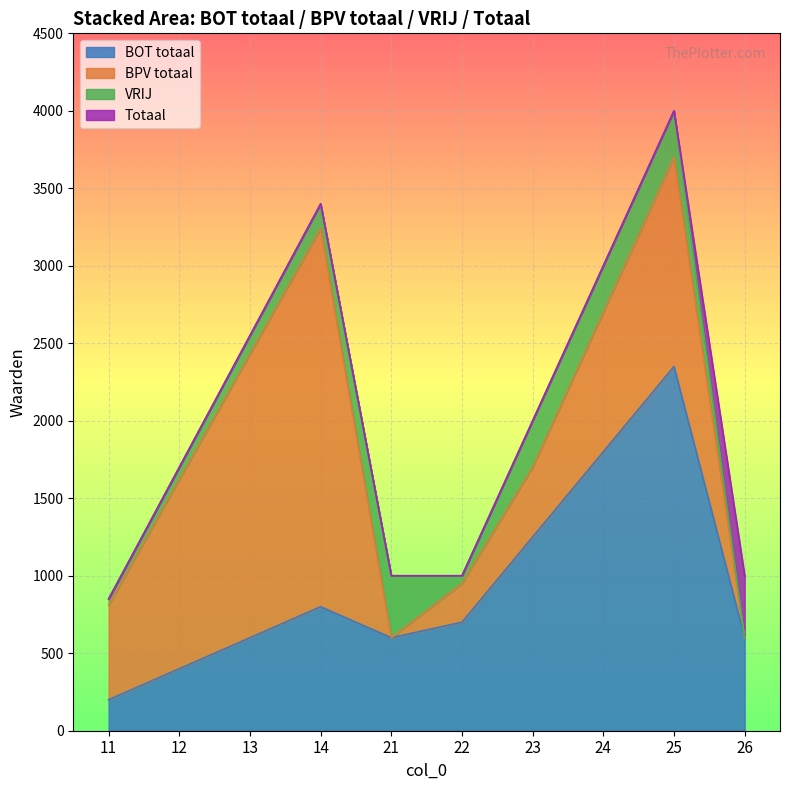

Read the Totaal value at 14, to the nearest 100.

3400